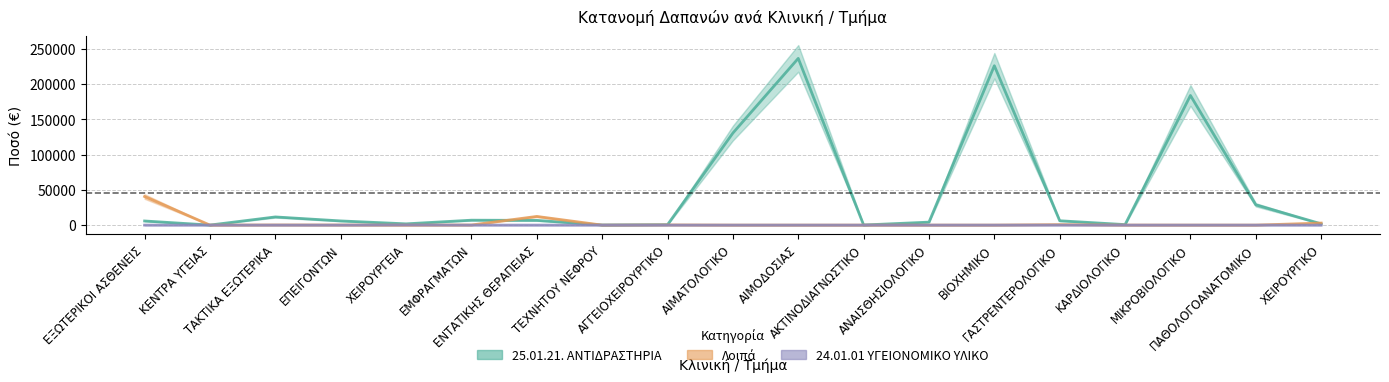

At which category is the sum across all series the highest?

ΑΙΜΟΔΟΣΙΑΣ